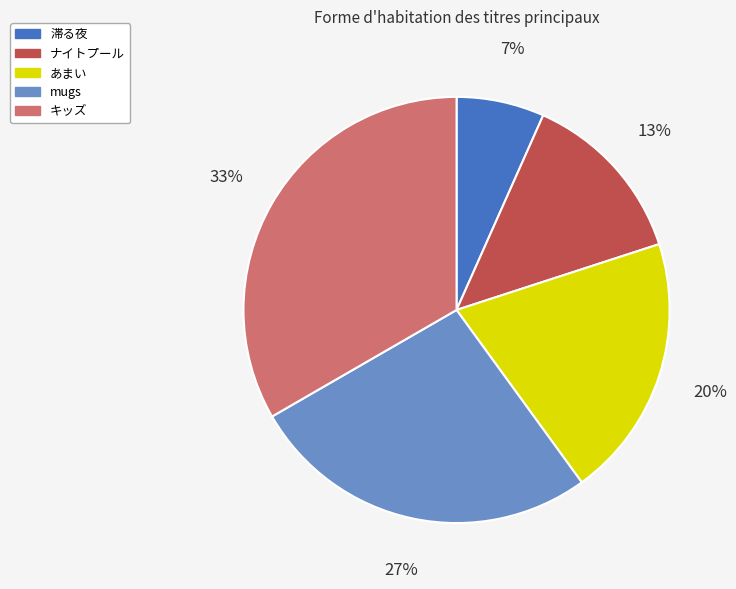

The ナイトプール slice represents 13% of the pie. True or false?

True